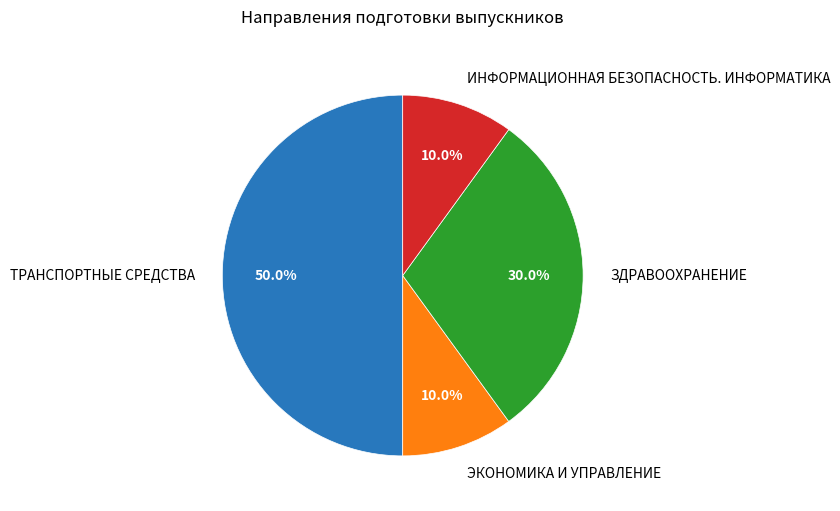

Is it true that ТРАНСПОРТНЫЕ СРЕДСТВА is 50% of the pie?

True